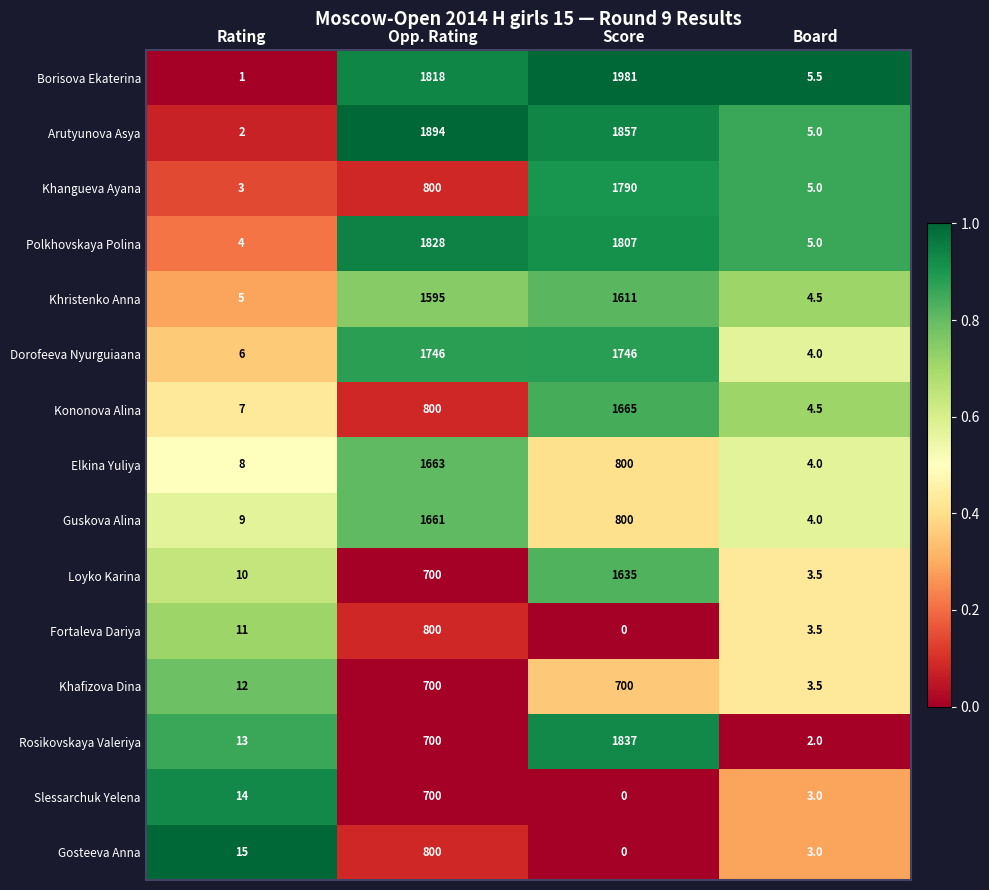

Which series has the widest spread of values?

Borisova Ekaterina